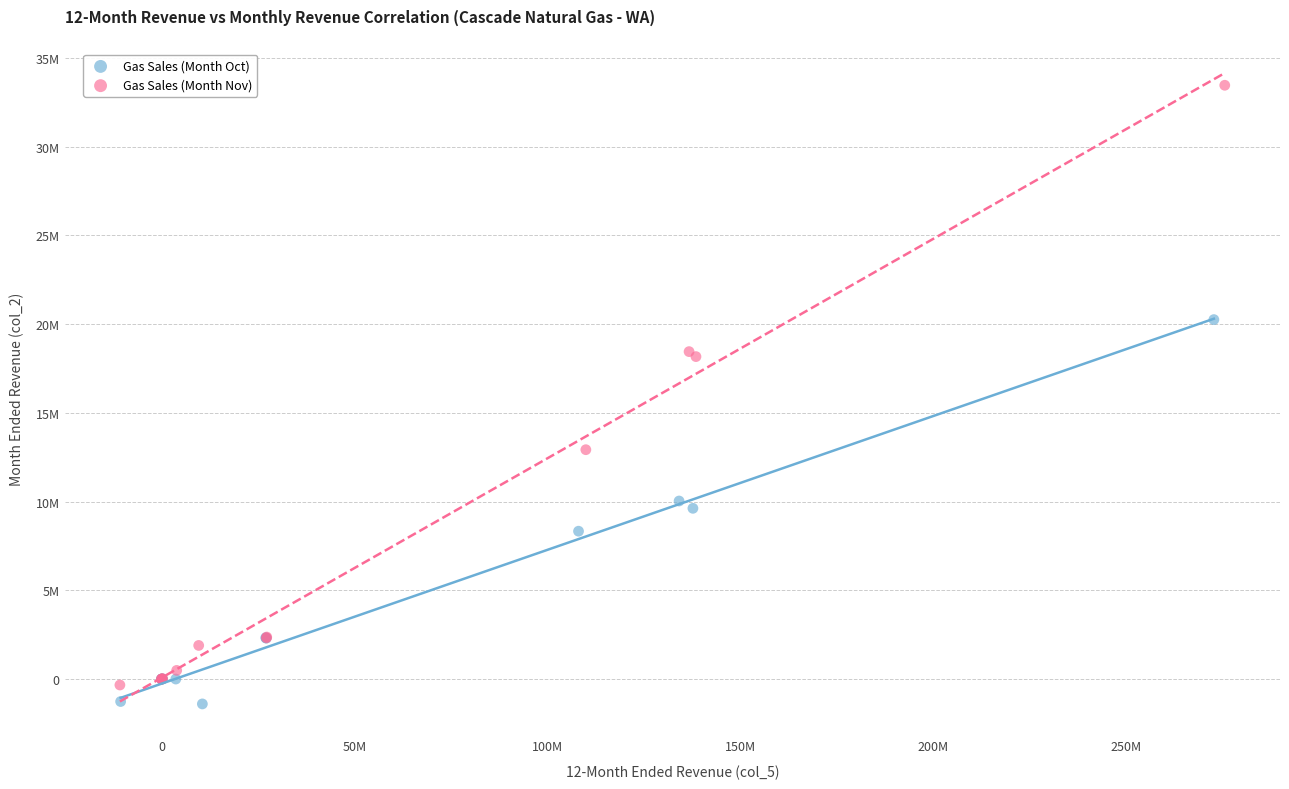

Which series contains the highest Y value?

Gas Sales (Month Nov)